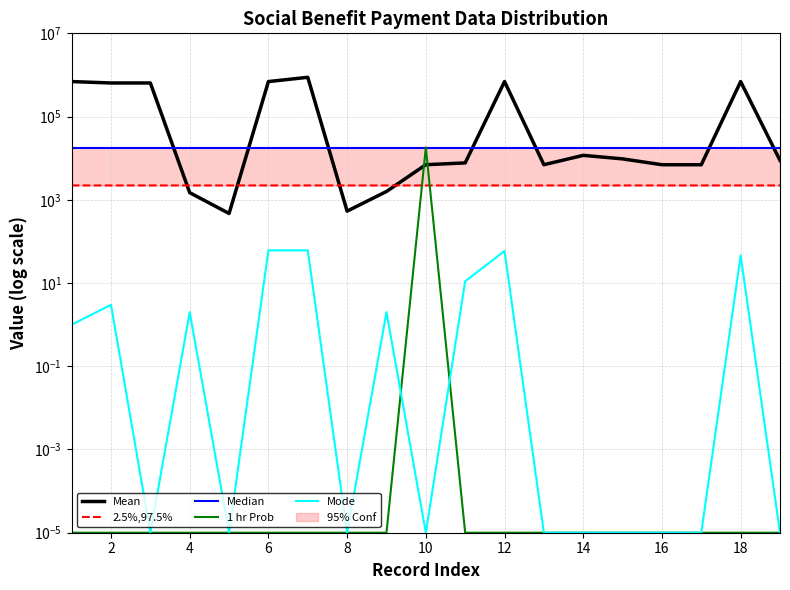

How many 2.5%,97.5% values are between 2213 and 2214?

19